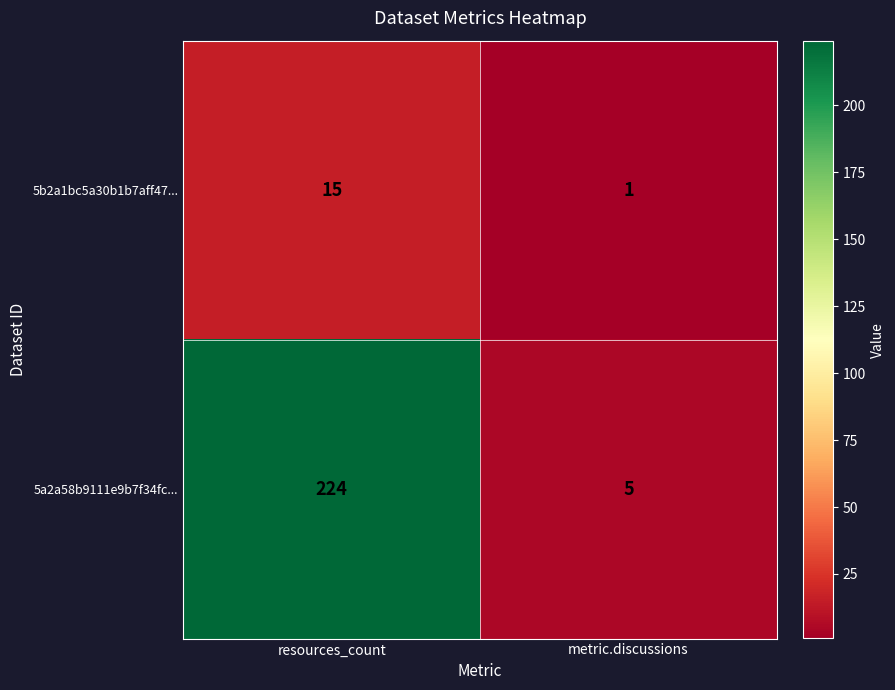

What is the difference between the maximum and minimum values in the 5a2a58b9111e9b7f34fc... series?

219